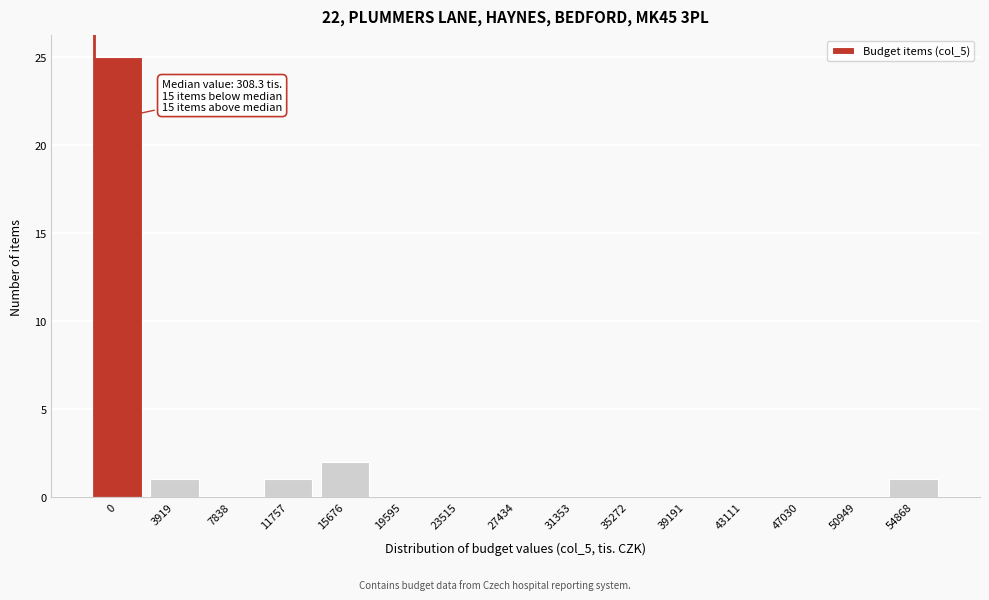

Reading left to right, extract all data points from this chart.

0=25	3919=1	7838=0	11757=1	15676=2	19595=0	23515=0	27434=0	31353=0	35272=0	39191=0	43111=0	47030=0	50949=0	54868=1